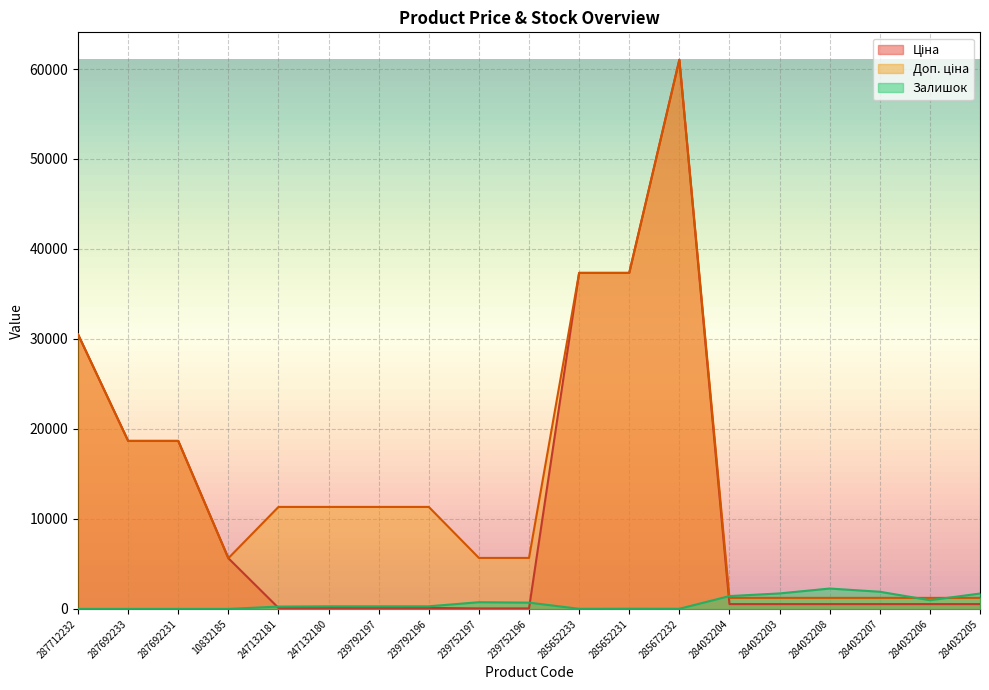

Which label corresponds to the largest value in the chart?

285672232